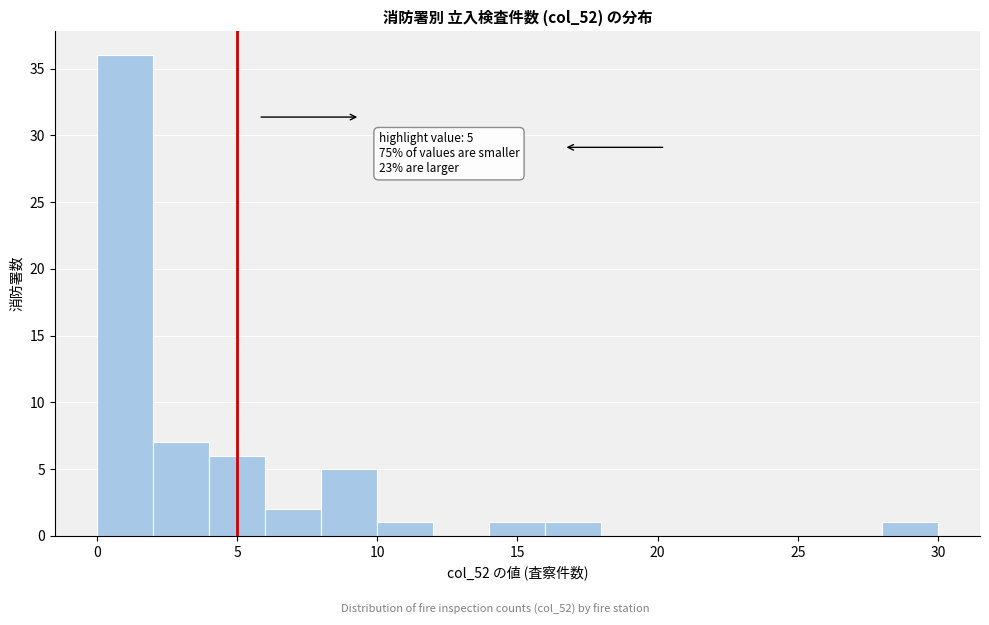

Over which range of the x-axis is the bar tallest?

0 to 2